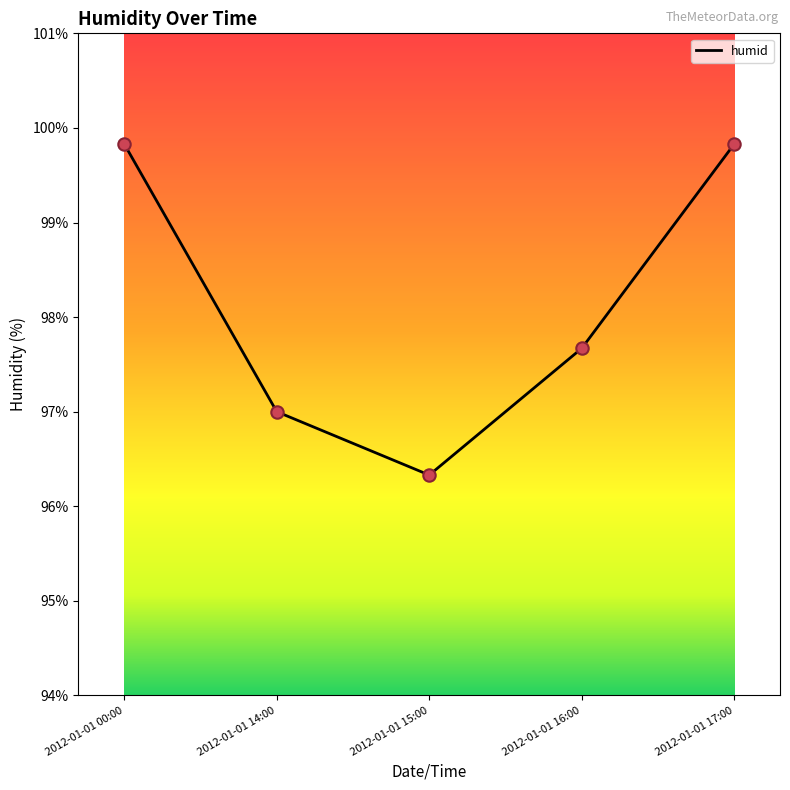

Between 2012-01-01 17:00 and 2012-01-01 14:00, which is larger?

2012-01-01 17:00